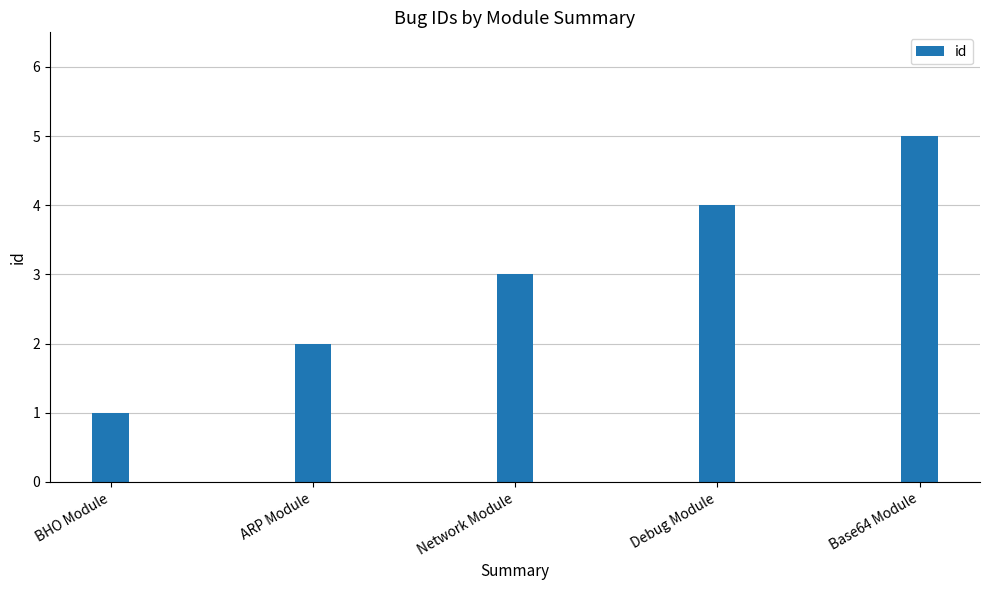

How many values are between 2 and 4?

3